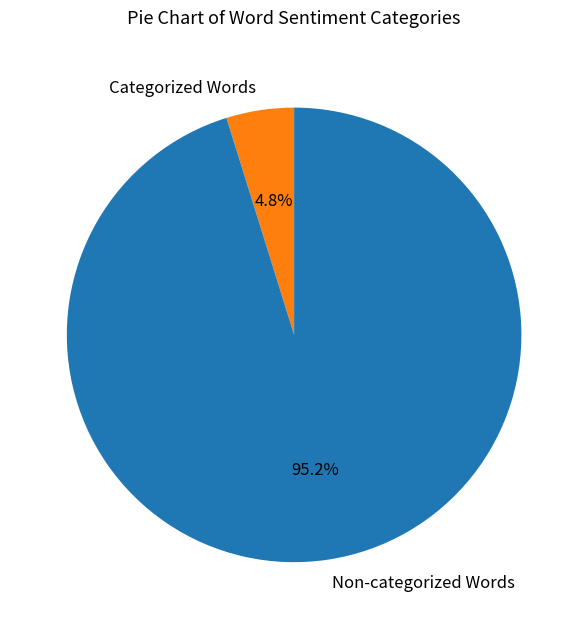

Is there any slice that represents more than half of the pie?

Yes